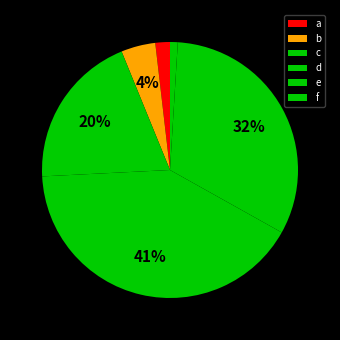

Is the sum of a and f greater than half?

No